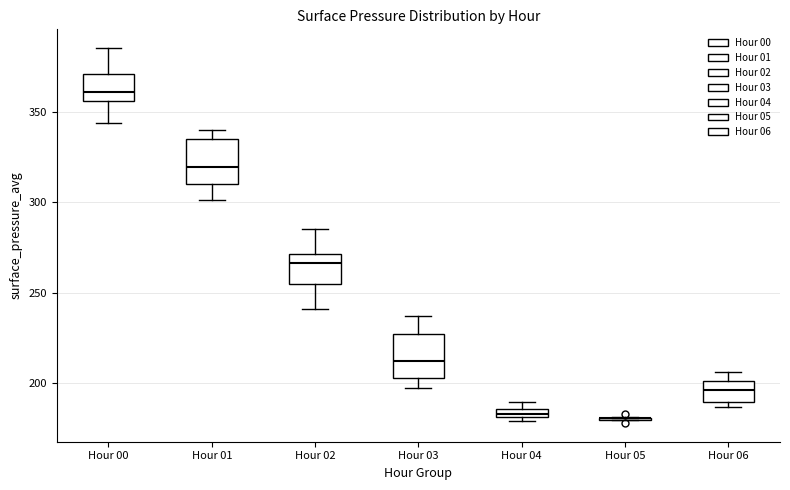

Where does the lower whisker of the box for Hour 03 end on the y-axis? The values are not printed on the chart, so give them approximately, as read against the axis.

195